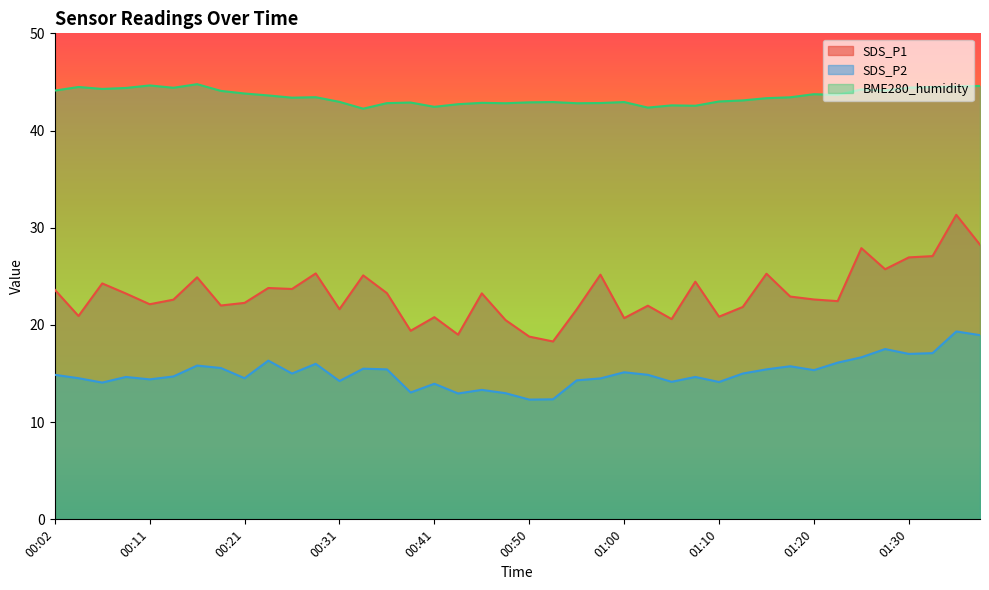

Is the value of SDS_P1 at 01:15 greater than the value of SDS_P2 at 01:17?

Yes